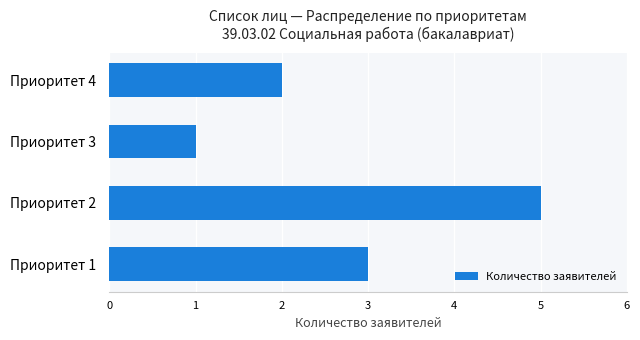

Approximately how many times larger is the value at Приоритет 4 compared to Приоритет 2?

0.4